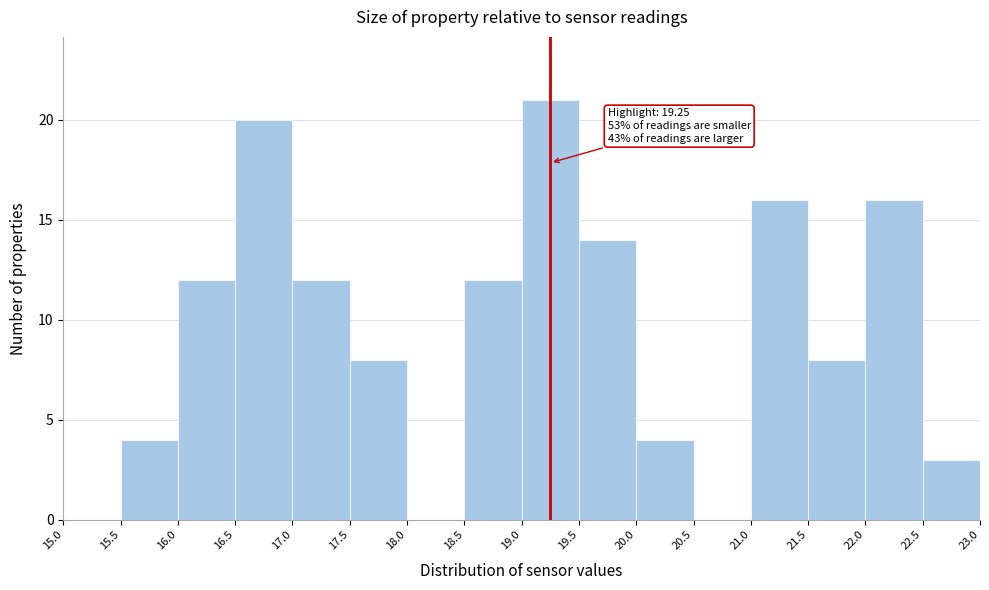

Which range on the x-axis has the tallest bar?

19.0 to 19.5